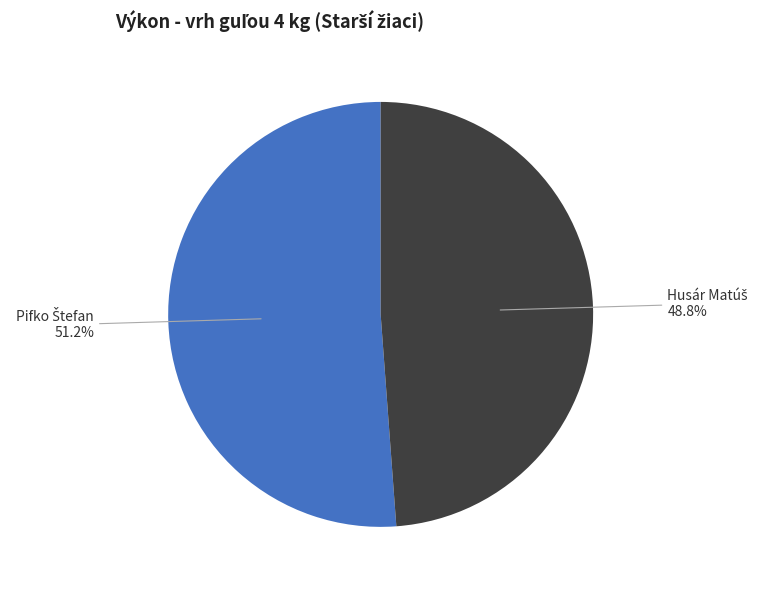

Is there any slice that represents more than half of the pie?

Yes